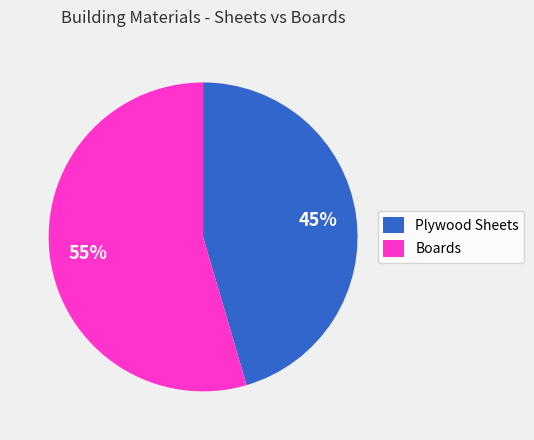

What is the ratio of the value at Plywood Sheets to the value at Boards?

0.8